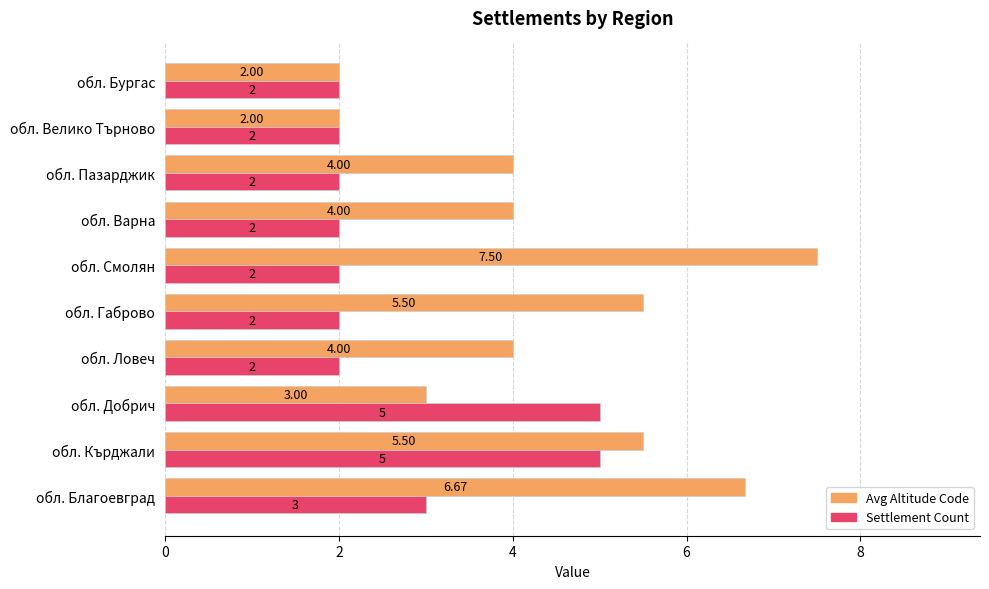

List the series in order of their peak value, highest first.

Avg Altitude Code, Settlement Count